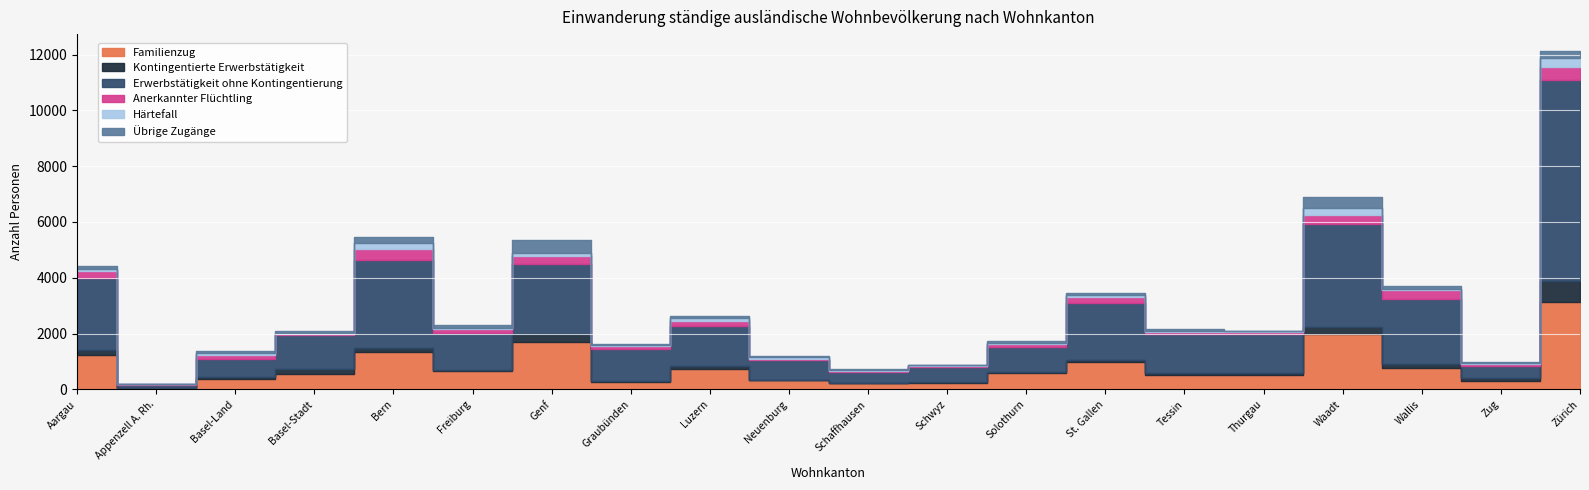

Is it true that Kontingentierte Erwerbstätigkeit equals 81 at Luzern?

True